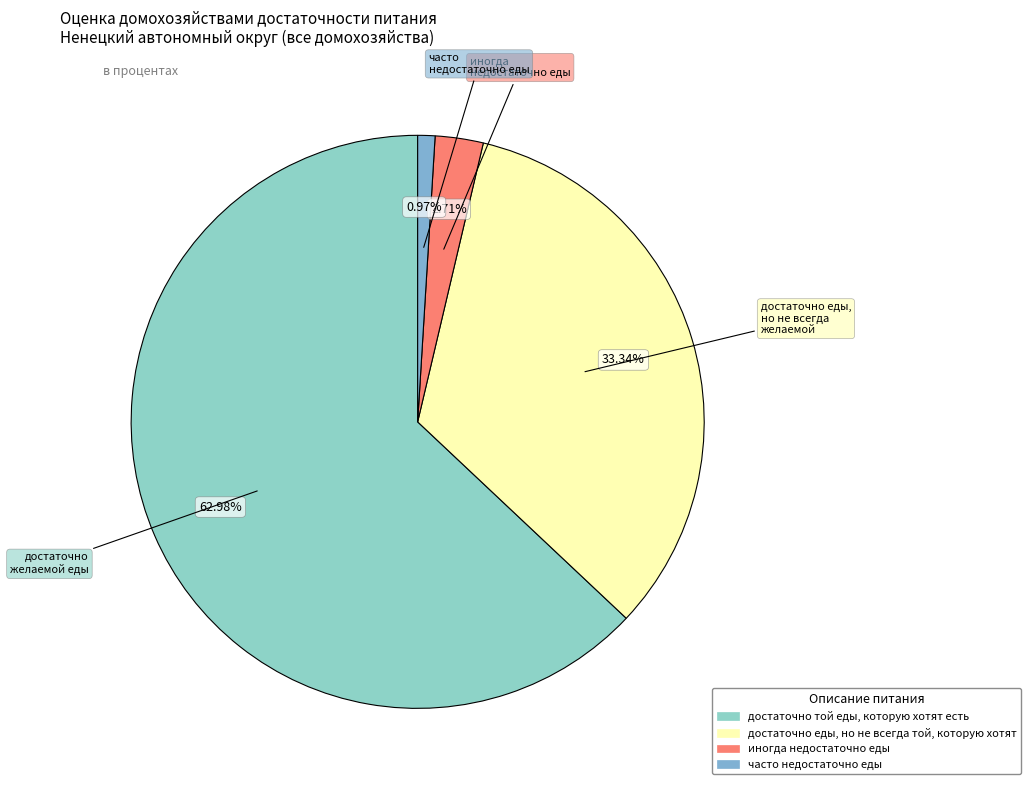

Count the number of slices in the pie.

4